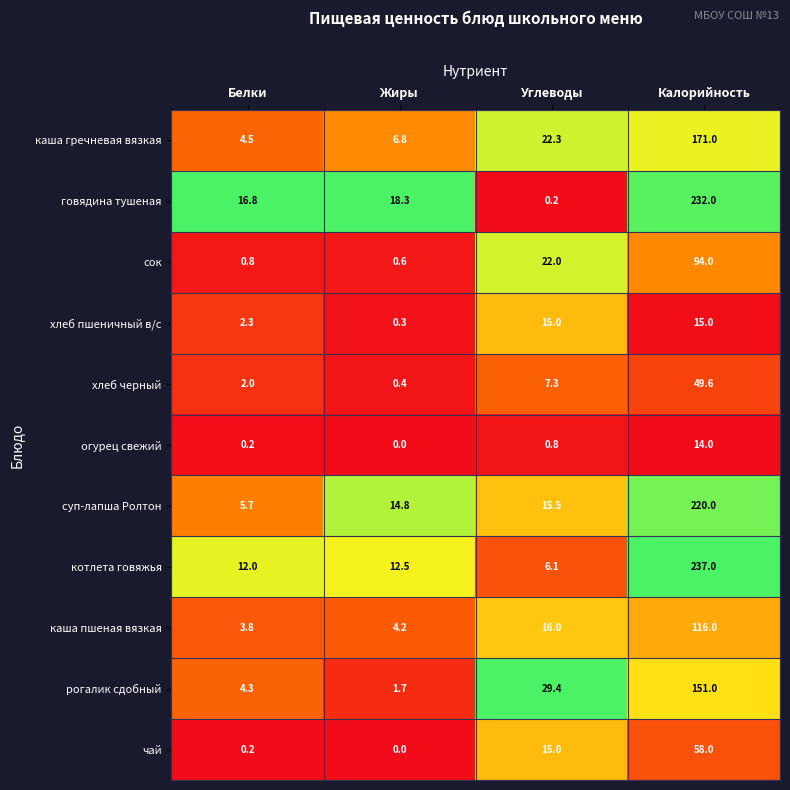

What is the difference between the highest and lowest values at Калорийность?

223.0